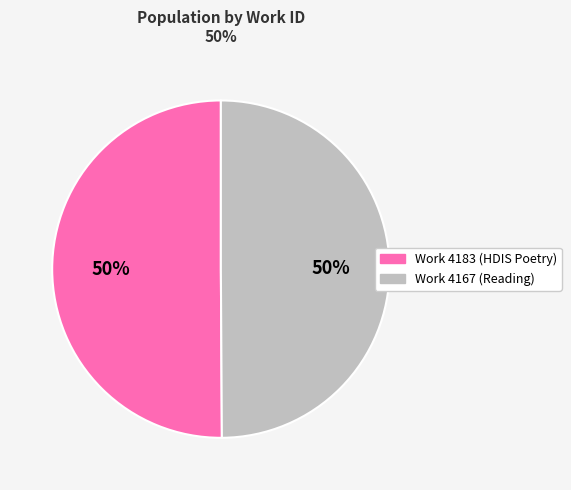

Count the number of slices in the pie.

2